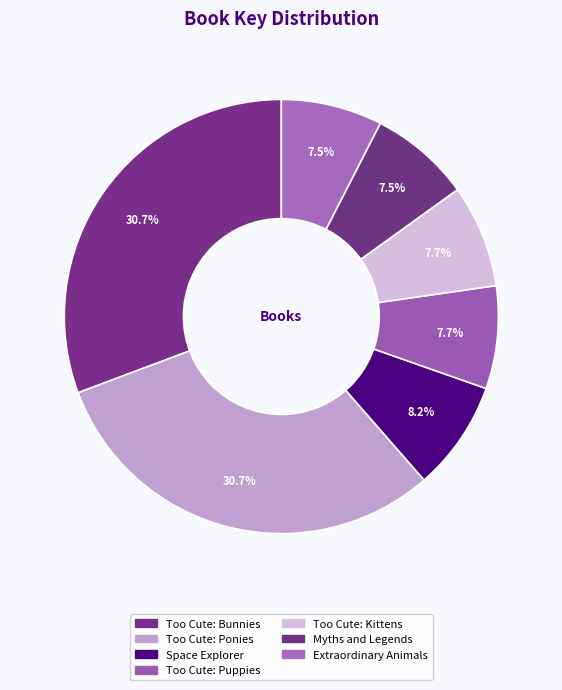

Between Too Cute: Bunnies and Too Cute: Ponies, which is larger?

Too Cute: Bunnies